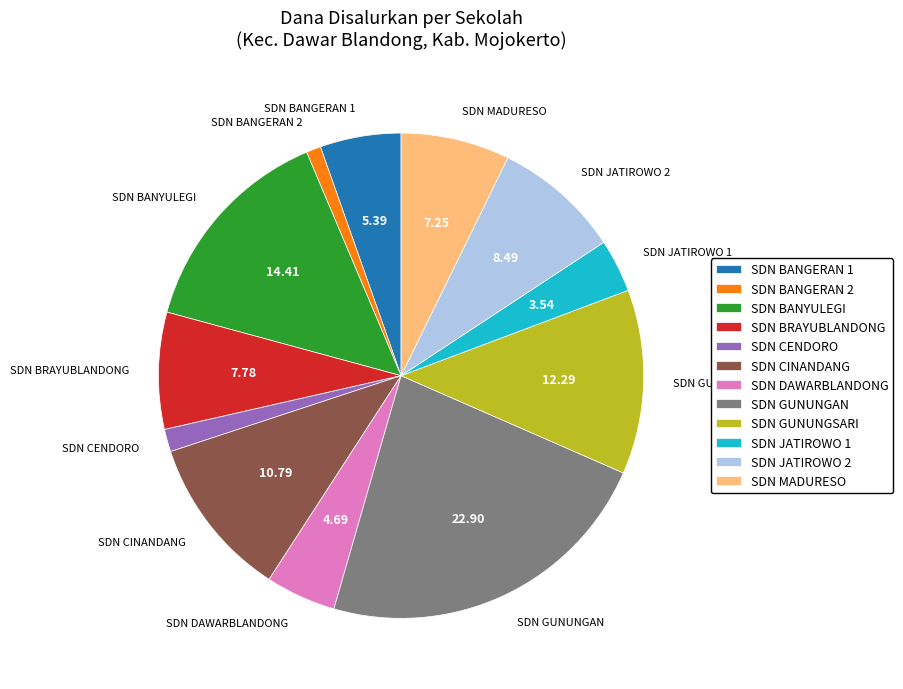

Which category has the biggest portion of the pie?

SDN GUNUNGAN